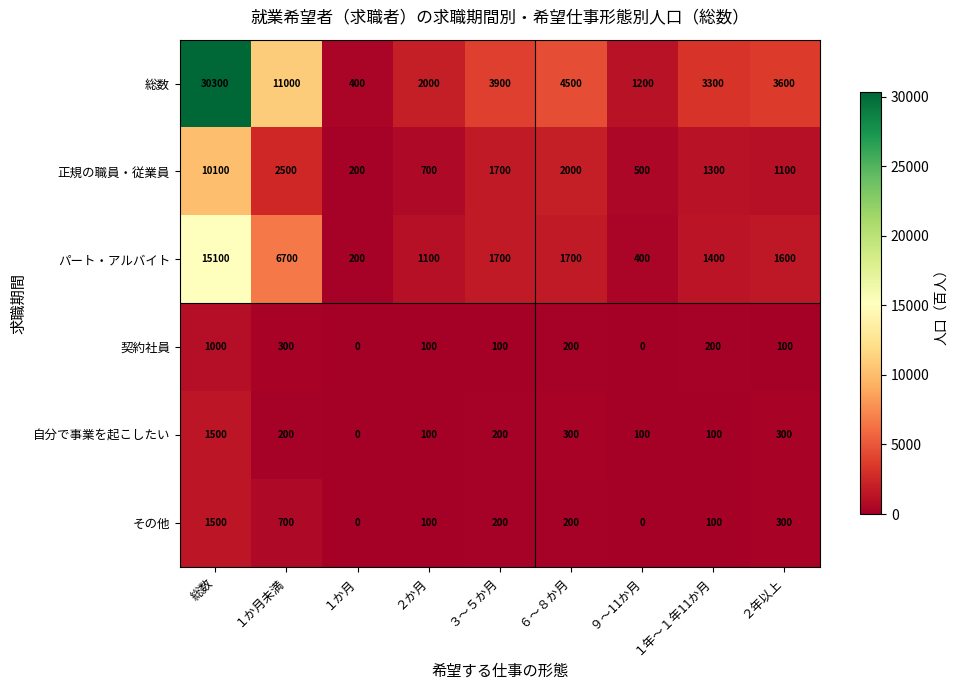

Count the number of data series in this chart.

6